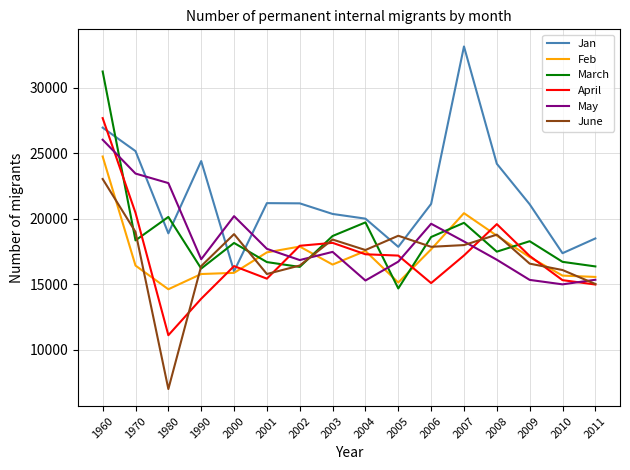

At which category is the sum across all series the highest?

1960